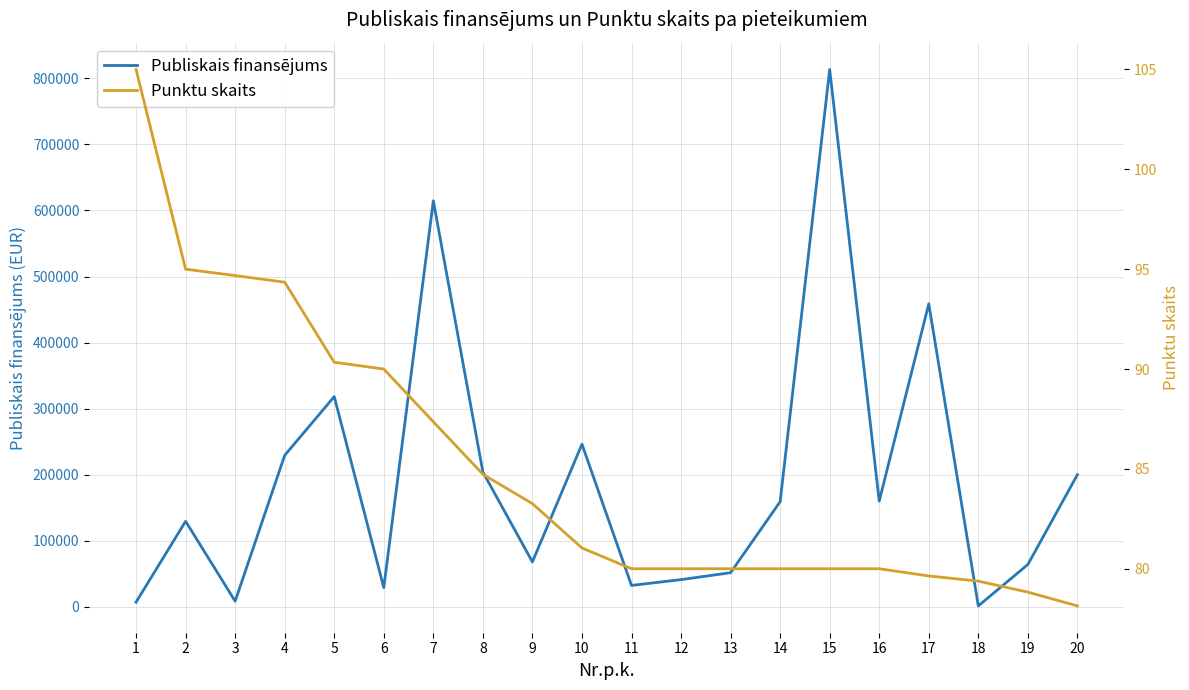

At which label does Punktu skaits first exceed 81?

1